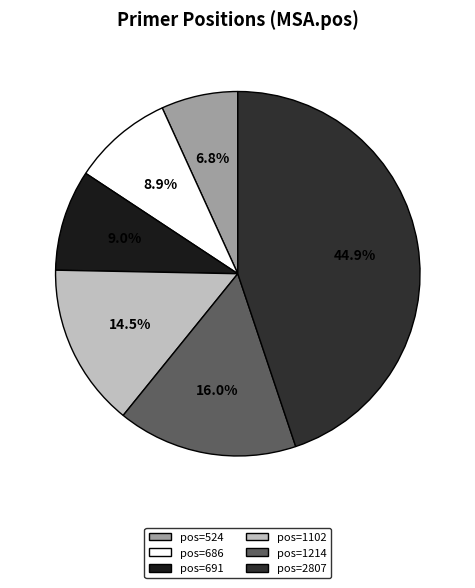

Is there any slice that represents more than half of the pie?

No